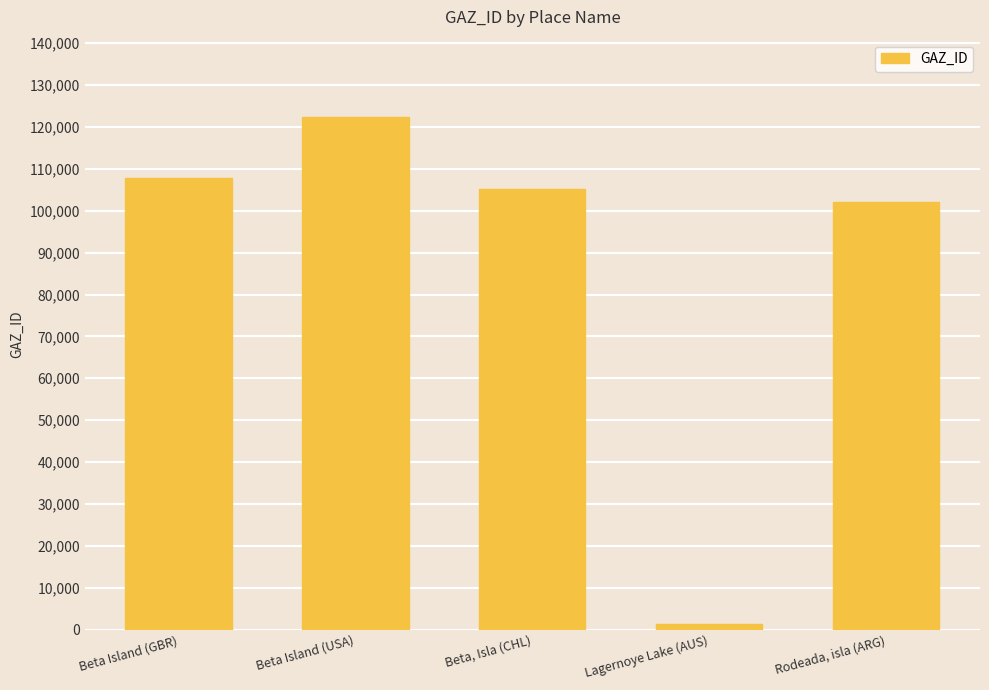

What is the change in value from Beta Island (GBR) to Lagernoye Lake (AUS)?

-106505